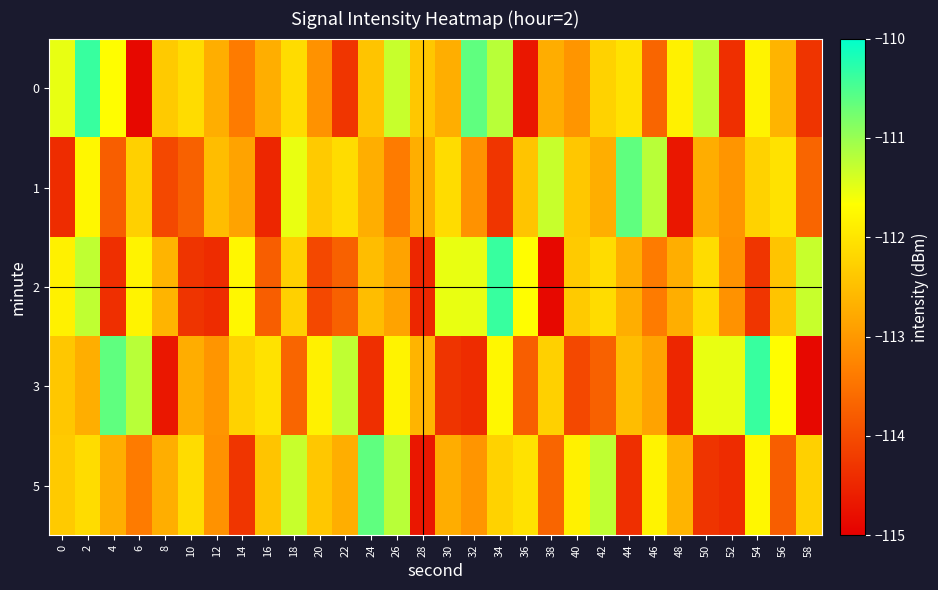

What is the greatest value displayed?

-110.4